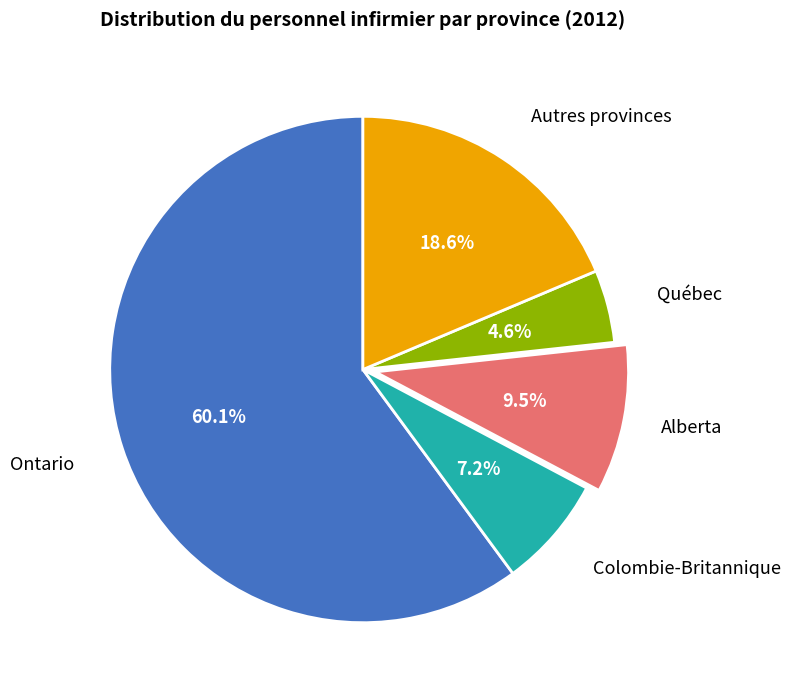

Does any single category account for the majority?

Yes